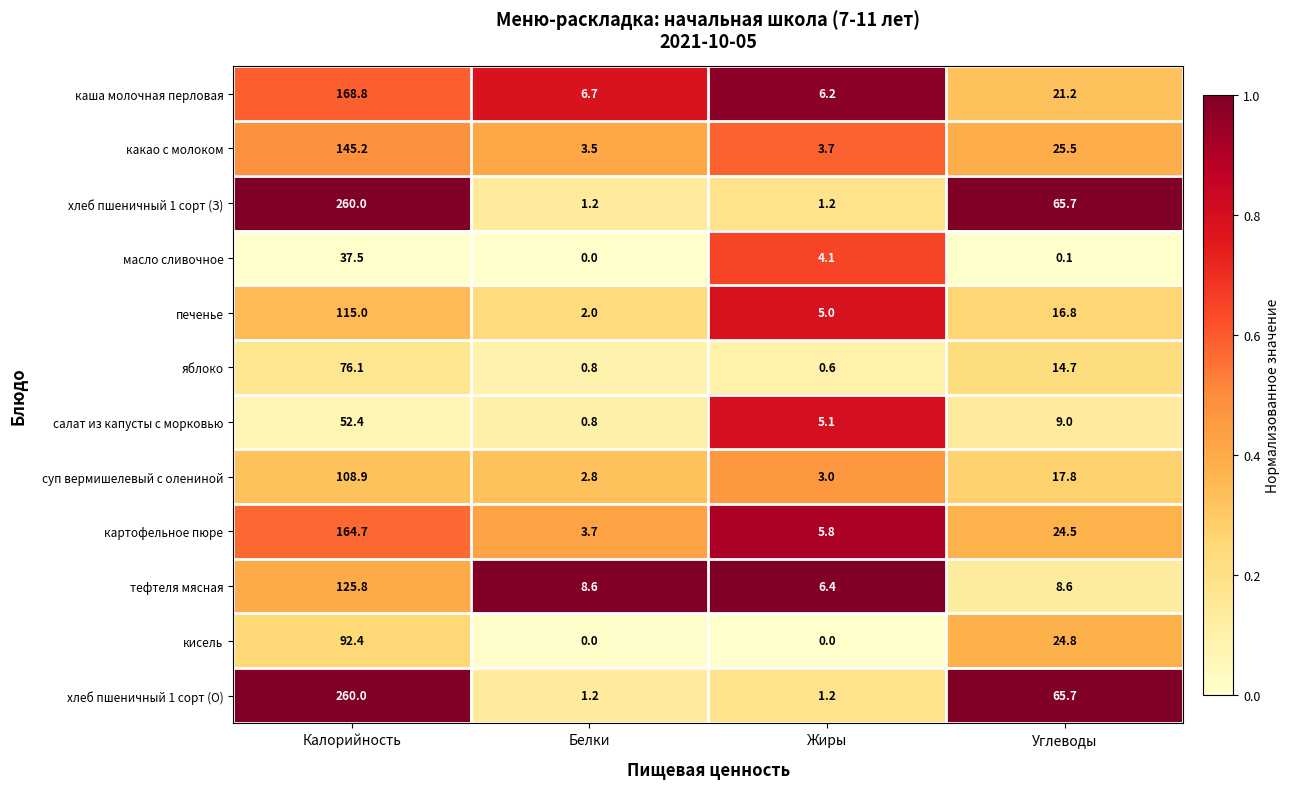

Rank the categories by яблоко value from highest to lowest.

Калорийность, Углеводы, Белки, Жиры